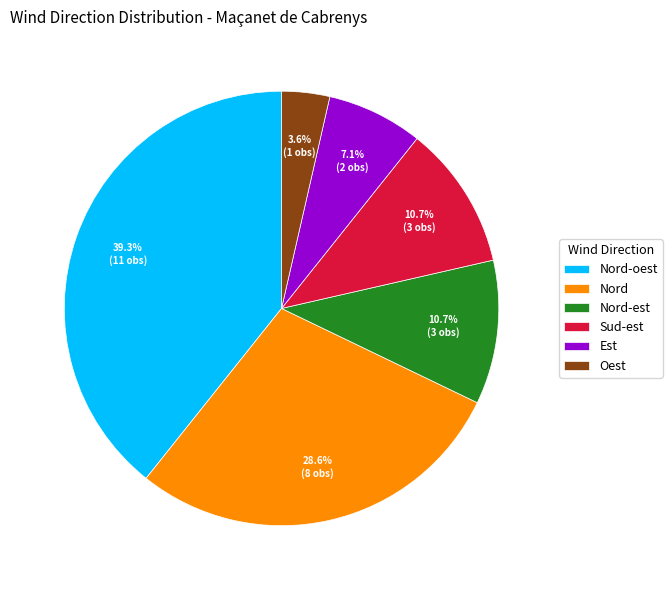

True or false: Oest accounts for 4% of the total.

True